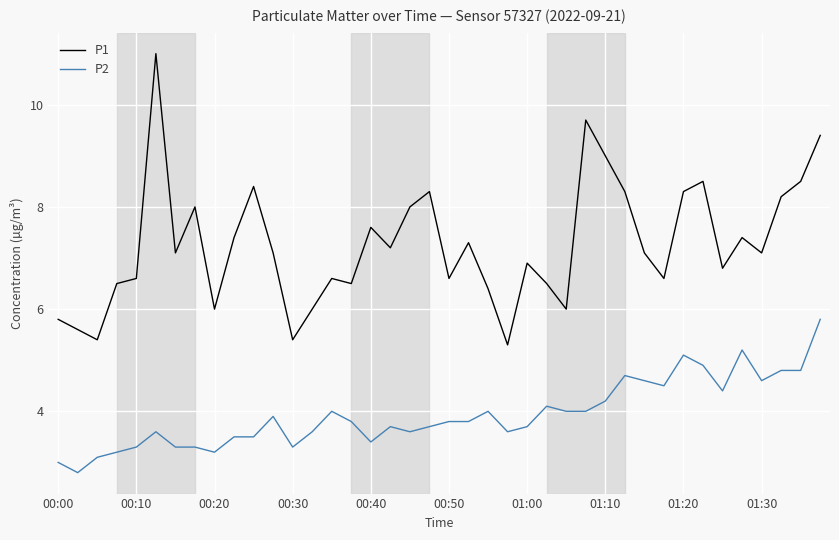

What is the maximum value for P1?

11.0